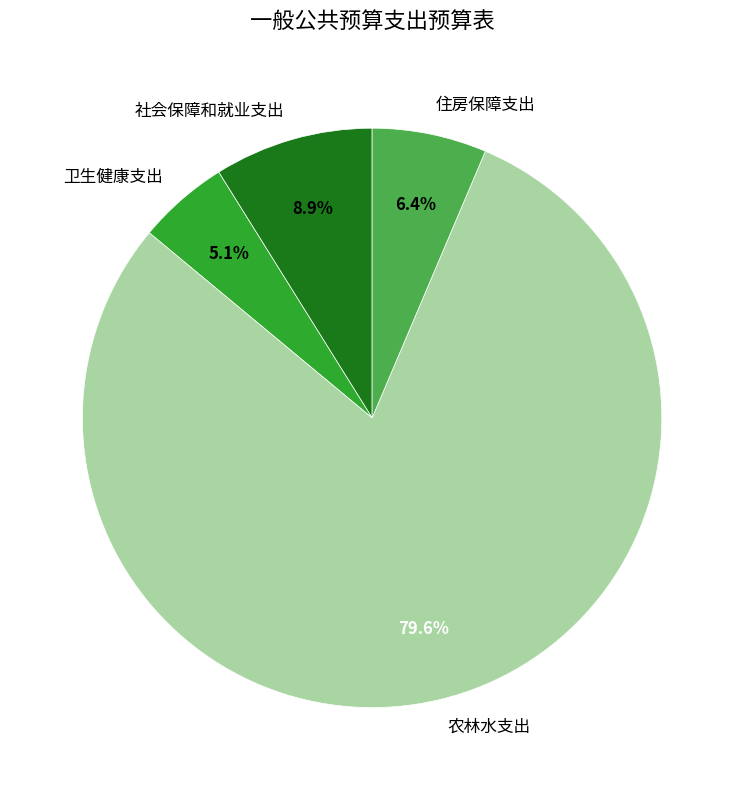

Which has a higher value, 农林水支出 or 社会保障和就业支出?

农林水支出